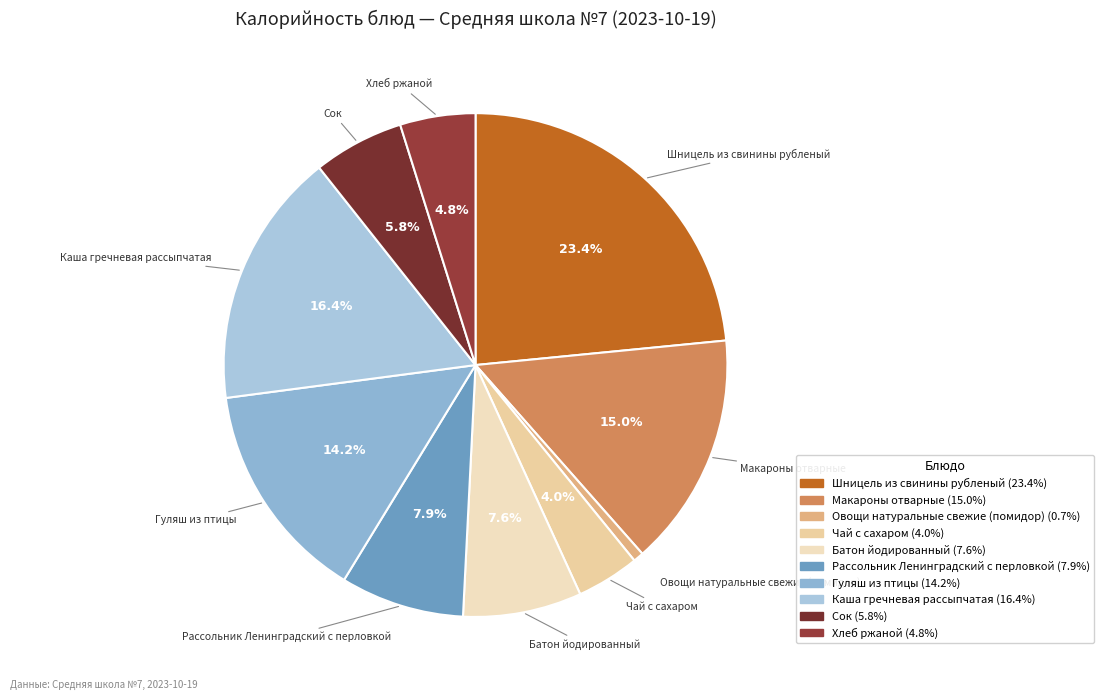

What percentage is the Батон йодированный slice, to the nearest percent?

8%